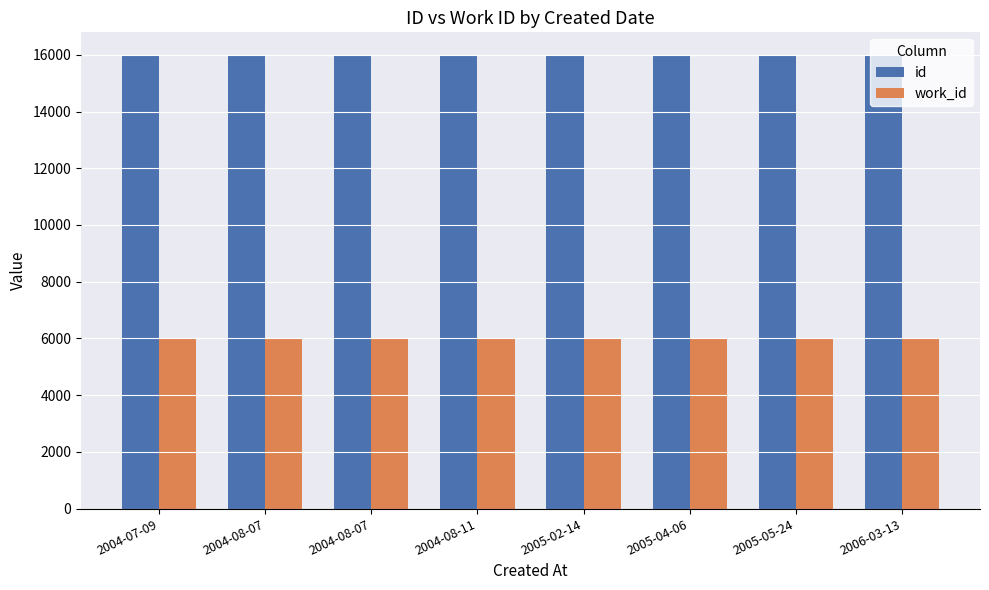

How many groups of bars are there?

8